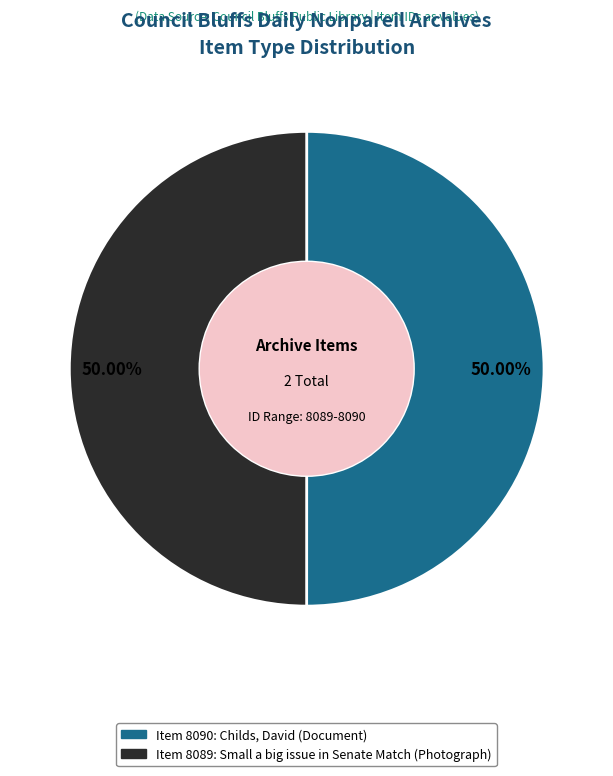

To the nearest percent, what percentage of the pie is Item 8090: Childs, David (Document)?

50%